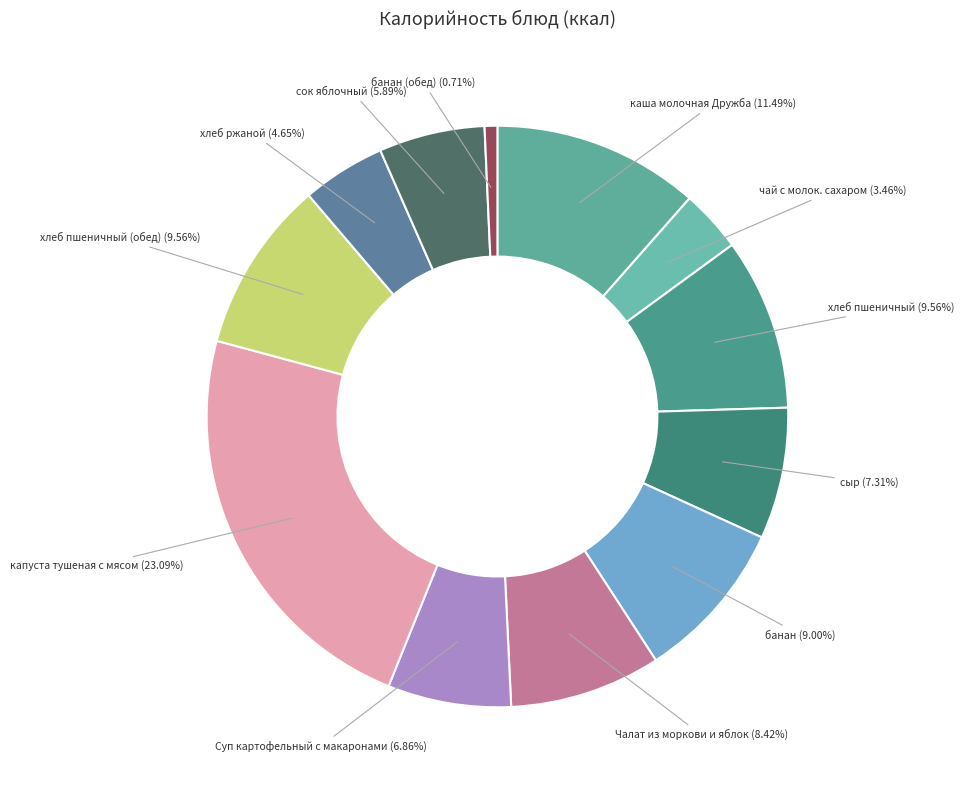

Between чай с молок. сахаром and каша молочная Дружба, which is larger?

каша молочная Дружба